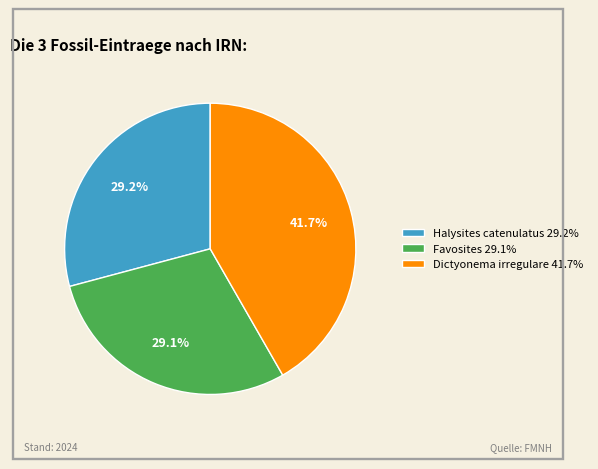

To the nearest percent, what portion does Dictyonema irregulare represent?

42%